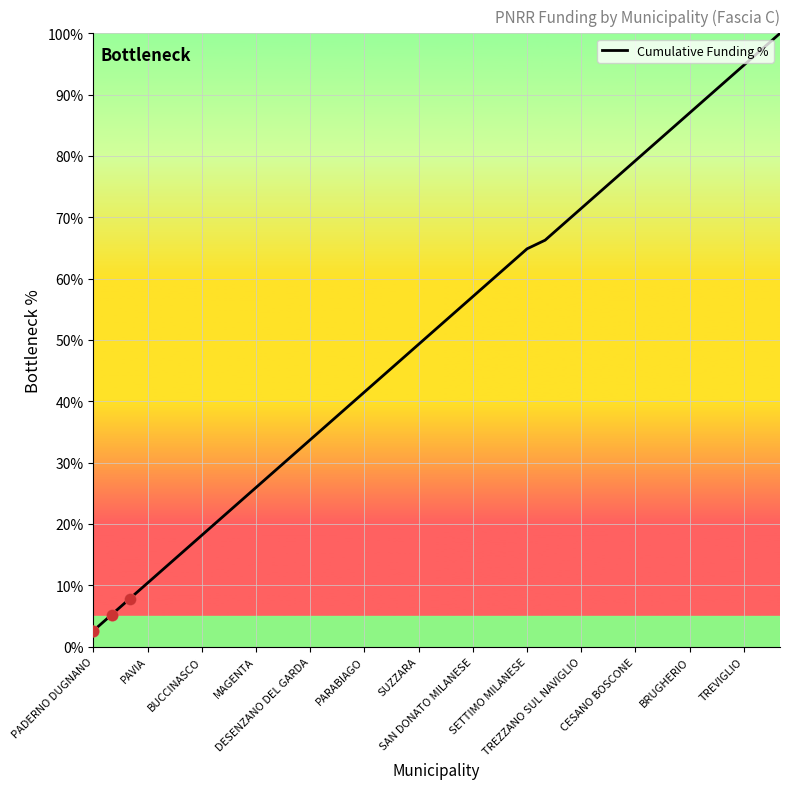

What is the minimum value shown in the chart?

2.6